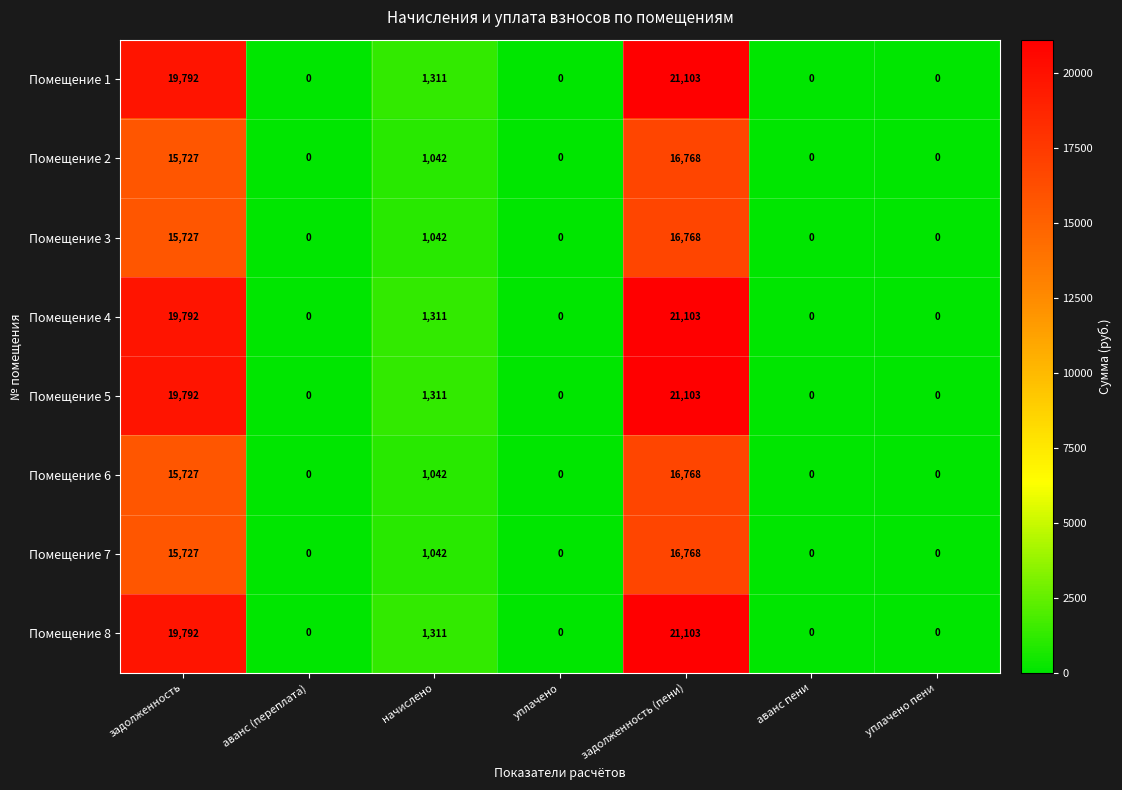

At which label does Помещение 1 reach its peak?

задолженность (пени)